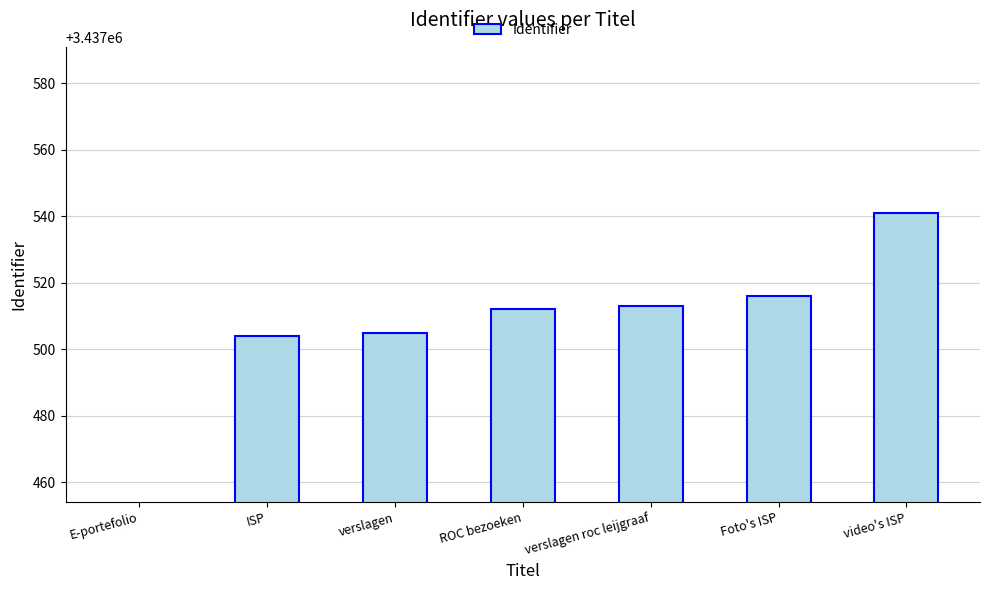

What is the sum of all values?

20625091